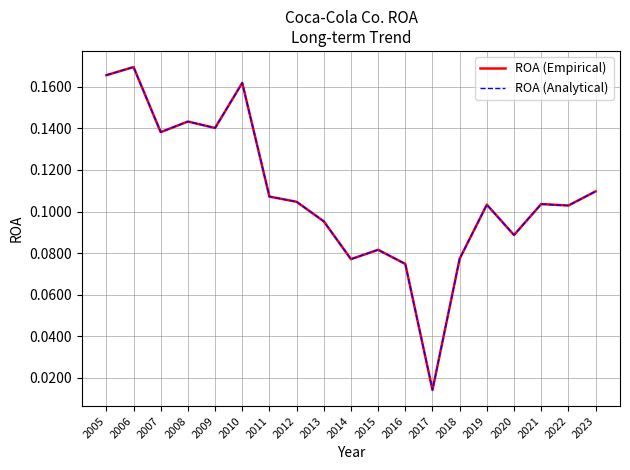

In ROA (Analytical), how many points are higher than both neighbors (excluding endpoints)?

6